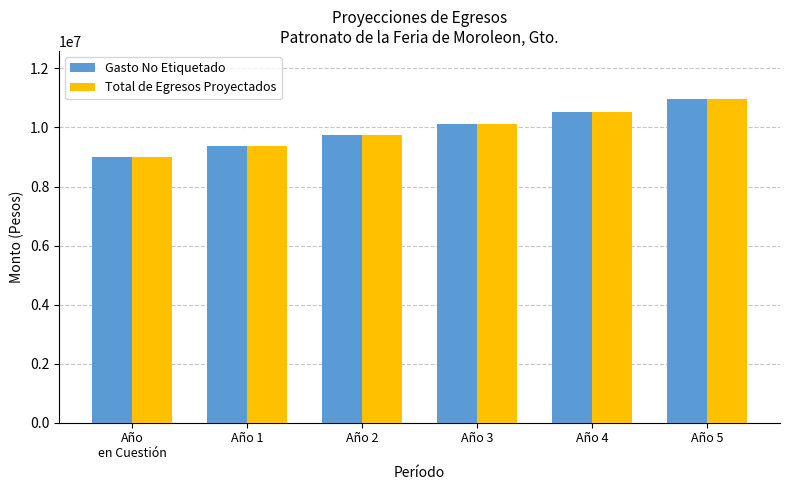

What are all the series names shown in the legend?

Gasto No Etiquetado, Total de Egresos Proyectados